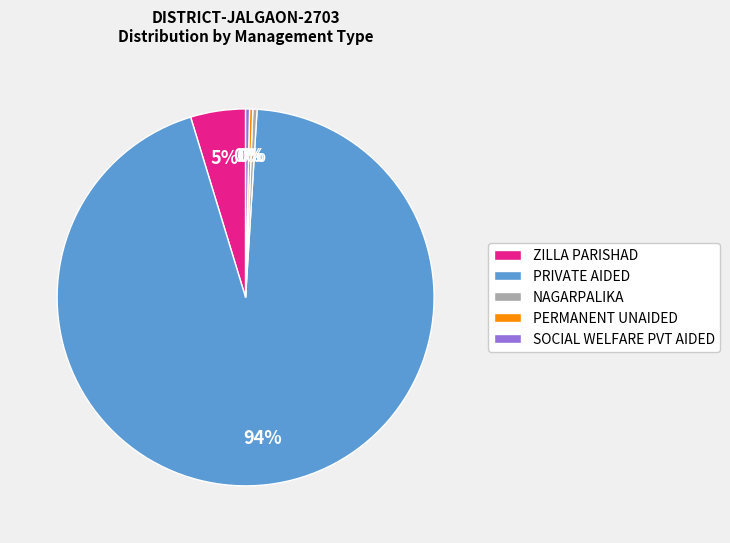

To the nearest percent, what is the average slice percentage?

20%